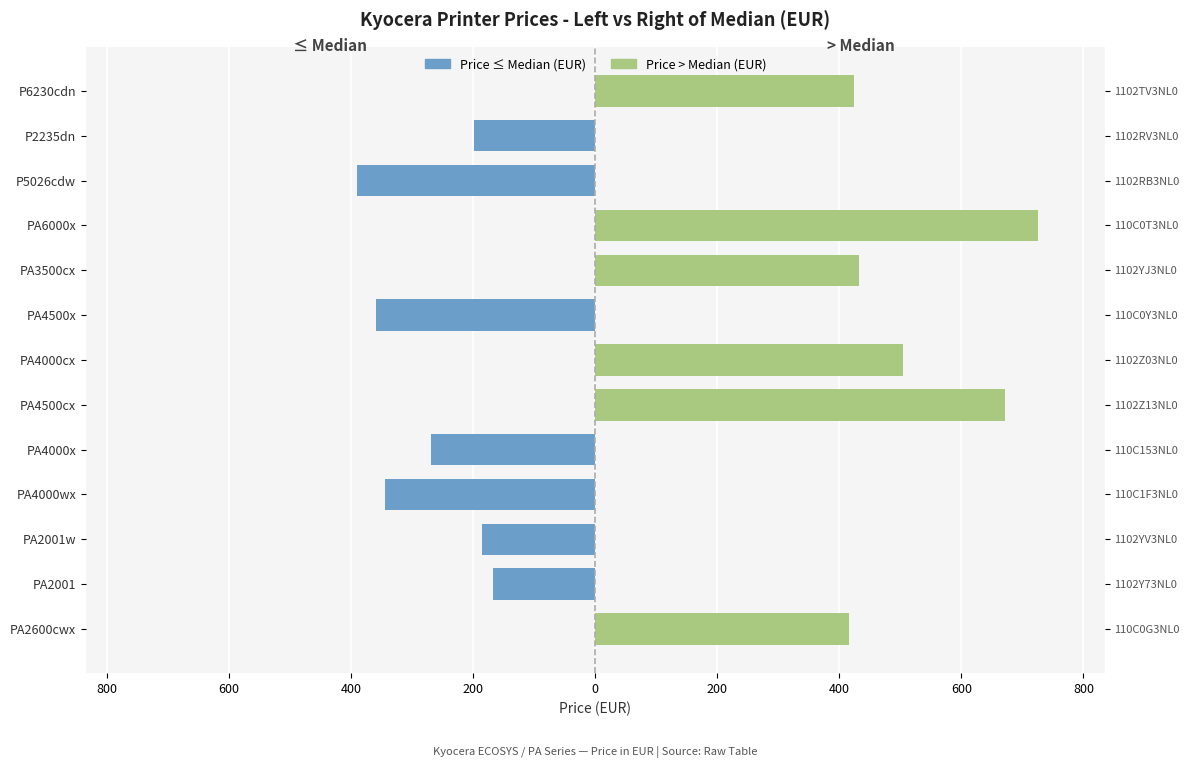

What is the maximum value shown in the chart?

726.0